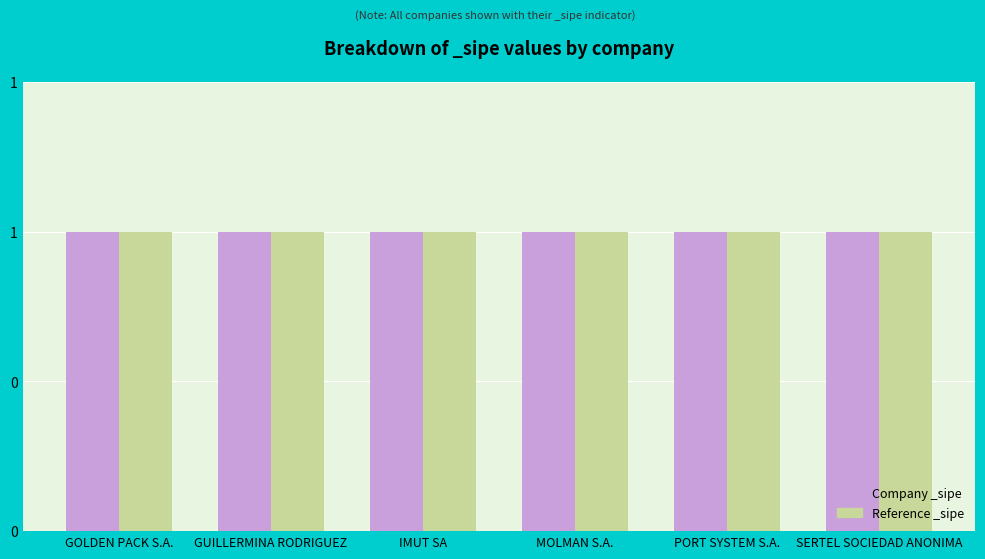

What is the label of the 3rd bar from the left?

IMUT SA